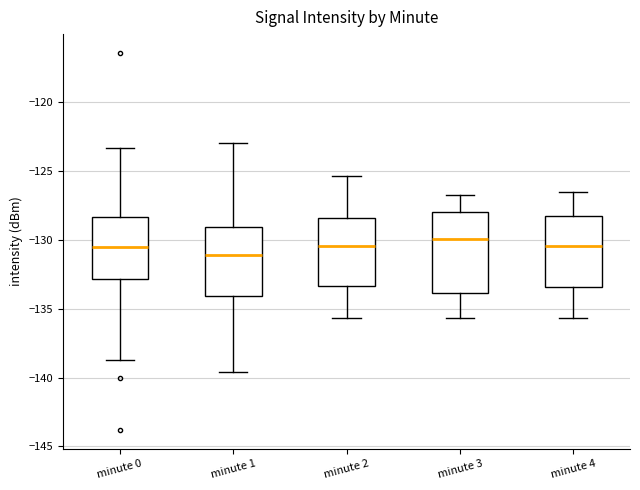

Where does the upper whisker of the box for minute 2 end on the y-axis? The values are not printed on the chart, so give them approximately, as read against the axis.

-125.5